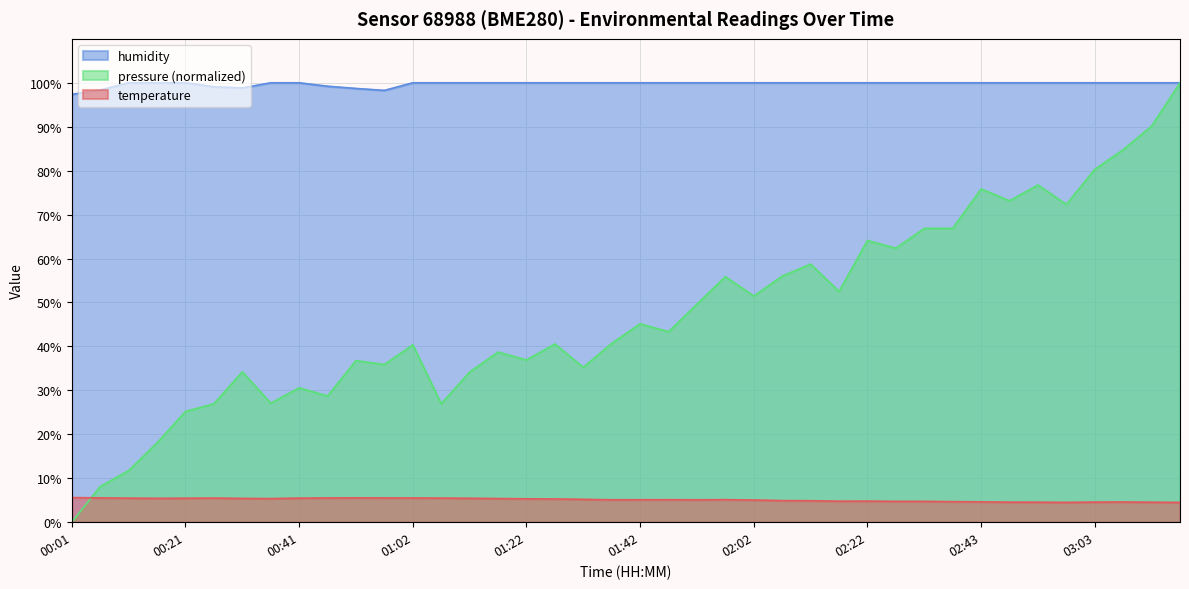

What position from the left is 02:32?

31